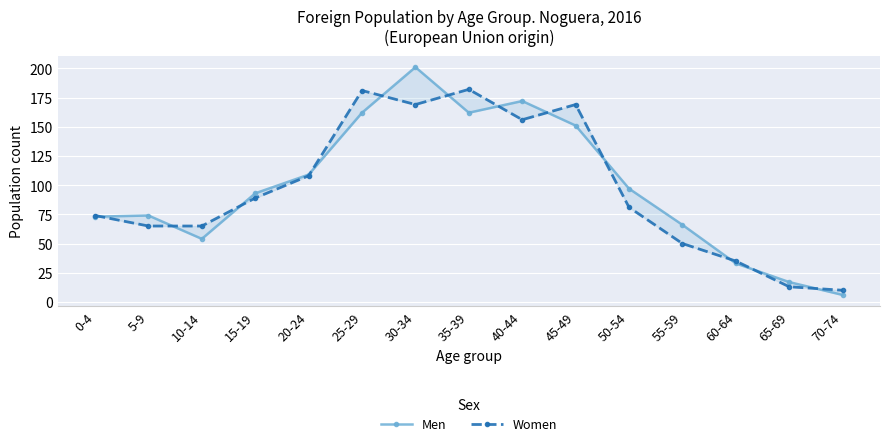

The Men series shows 66 at 55-59. True or false?

True